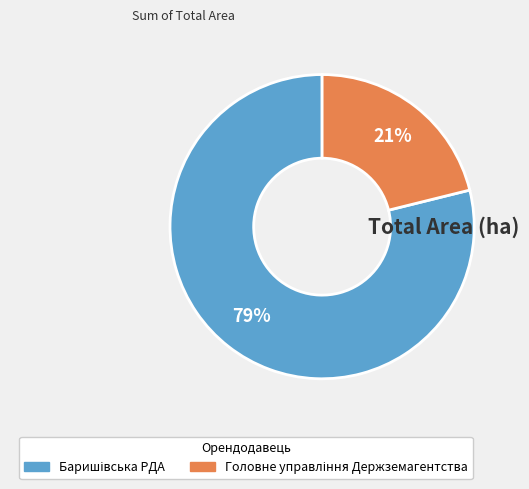

To the nearest percent, what is the difference between the largest and smallest slice percentages?

58%